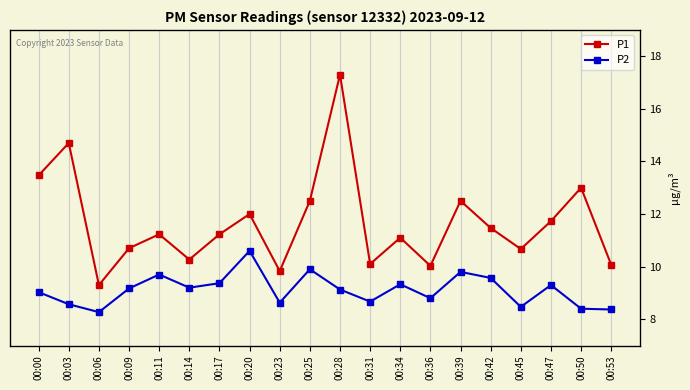

Which series has the largest range (max minus min)?

P1